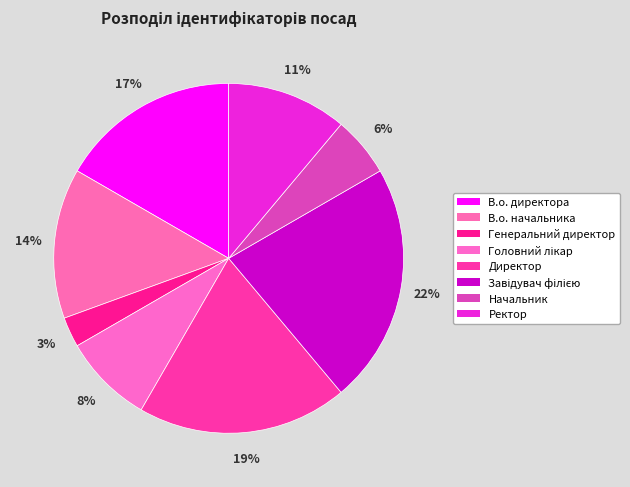

Which slice is the smallest?

Генеральний директор